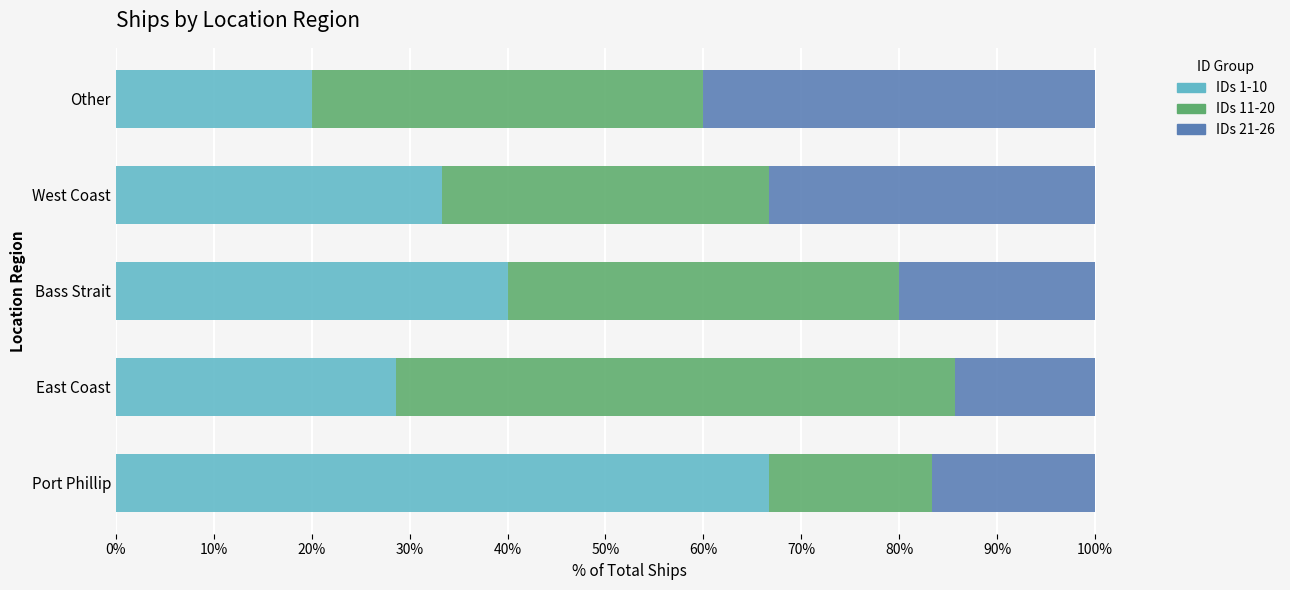

The IDs 1-10 series shows 40.0 at Bass Strait. True or false?

True